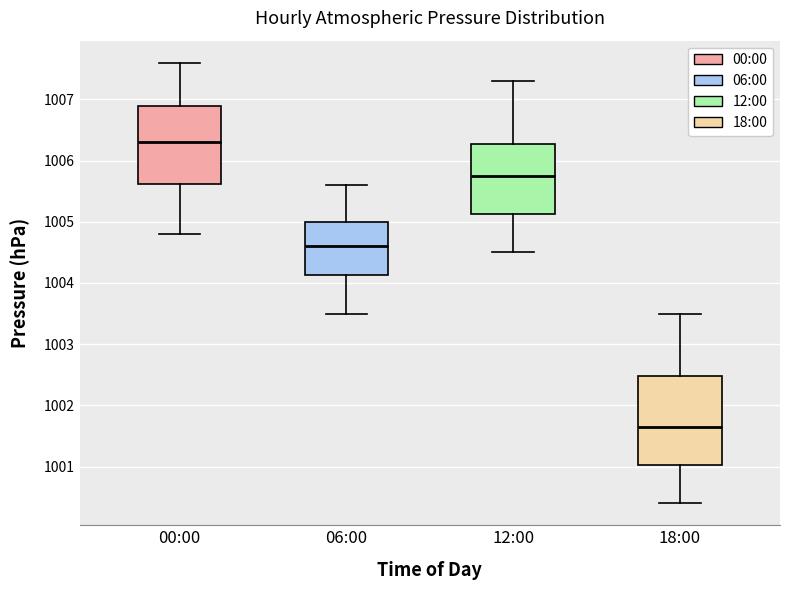

Which box has the lowest median line?

18:00